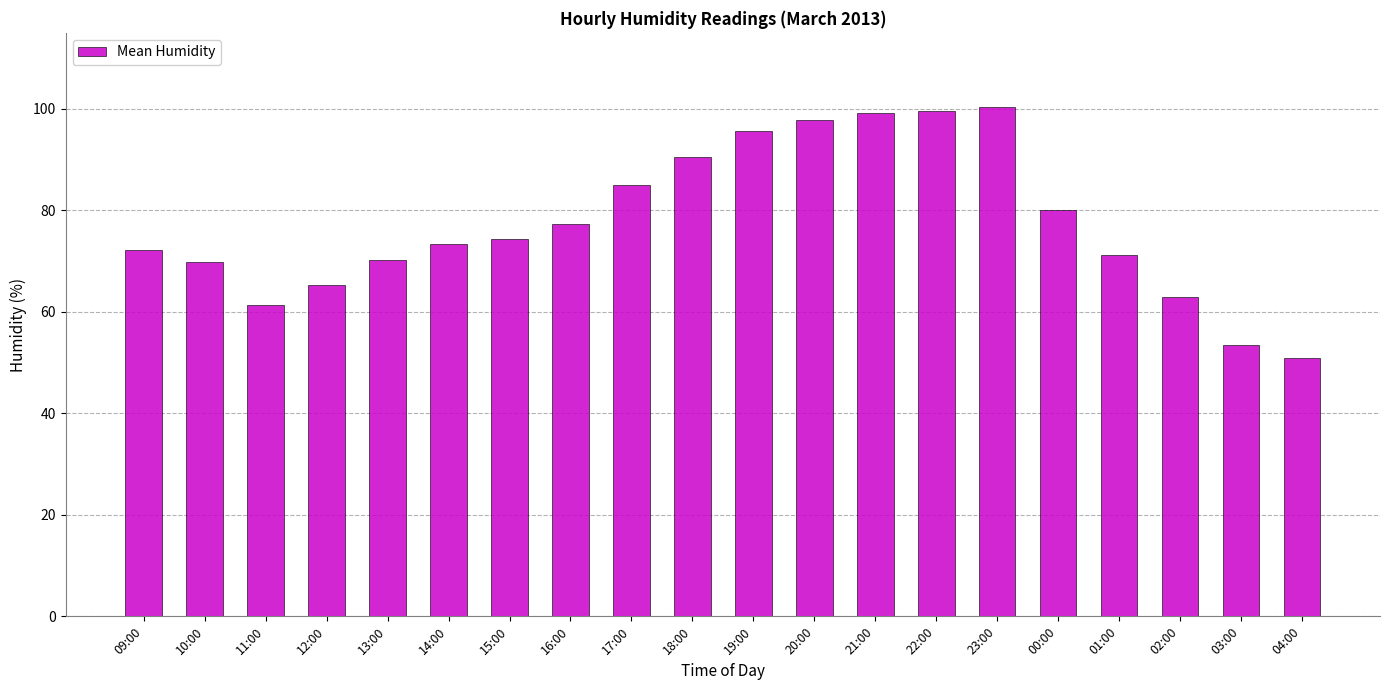

The value at 00:00 is 80.0. True or false?

True